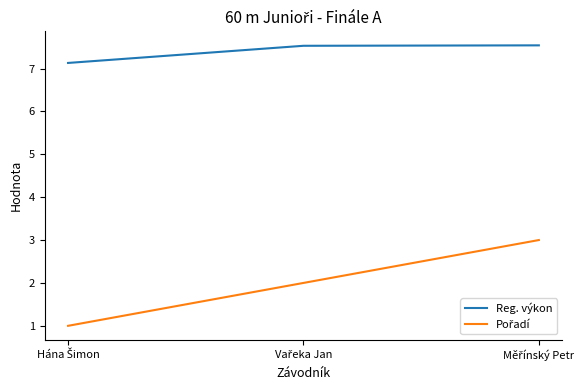

What is the minimum value for Reg. výkon?

7.1